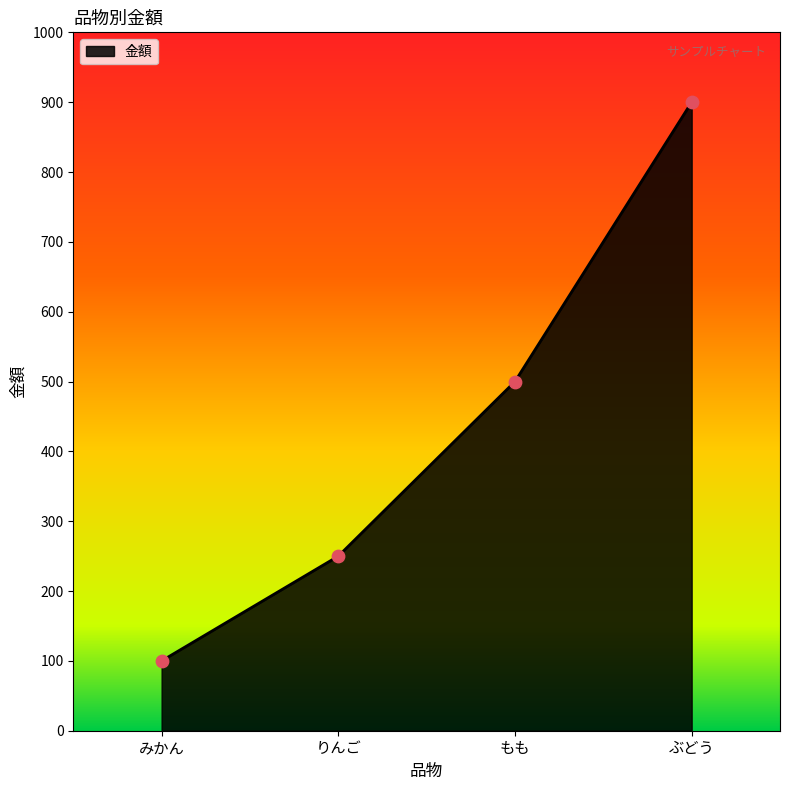

What is the change in value from みかん to ぶどう?

+800